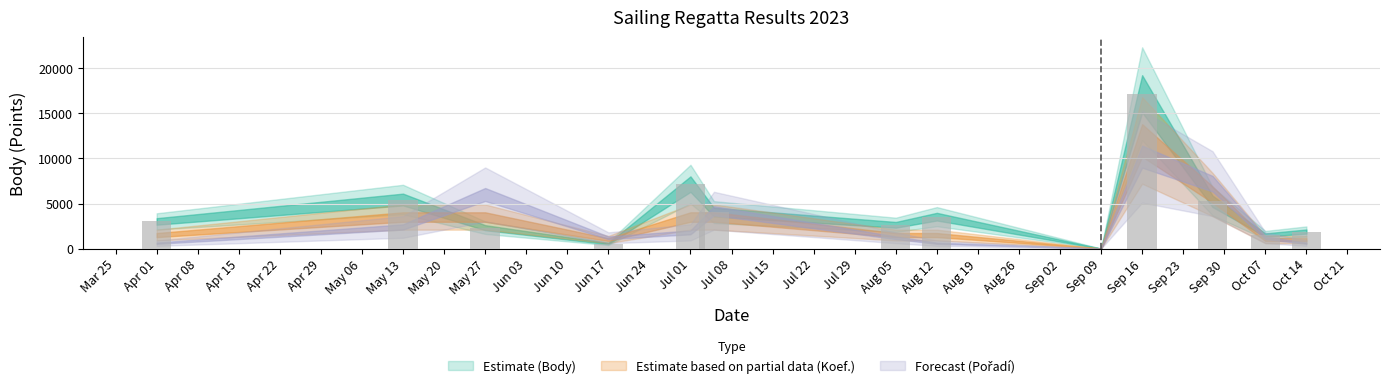

What is the sum of all values?

54526